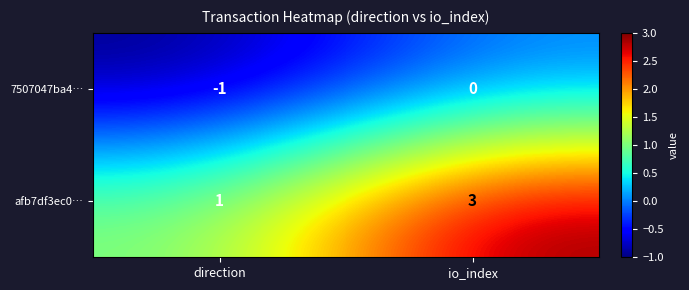

Which series changed the most between direction and io_index?

afb7df3ec0…